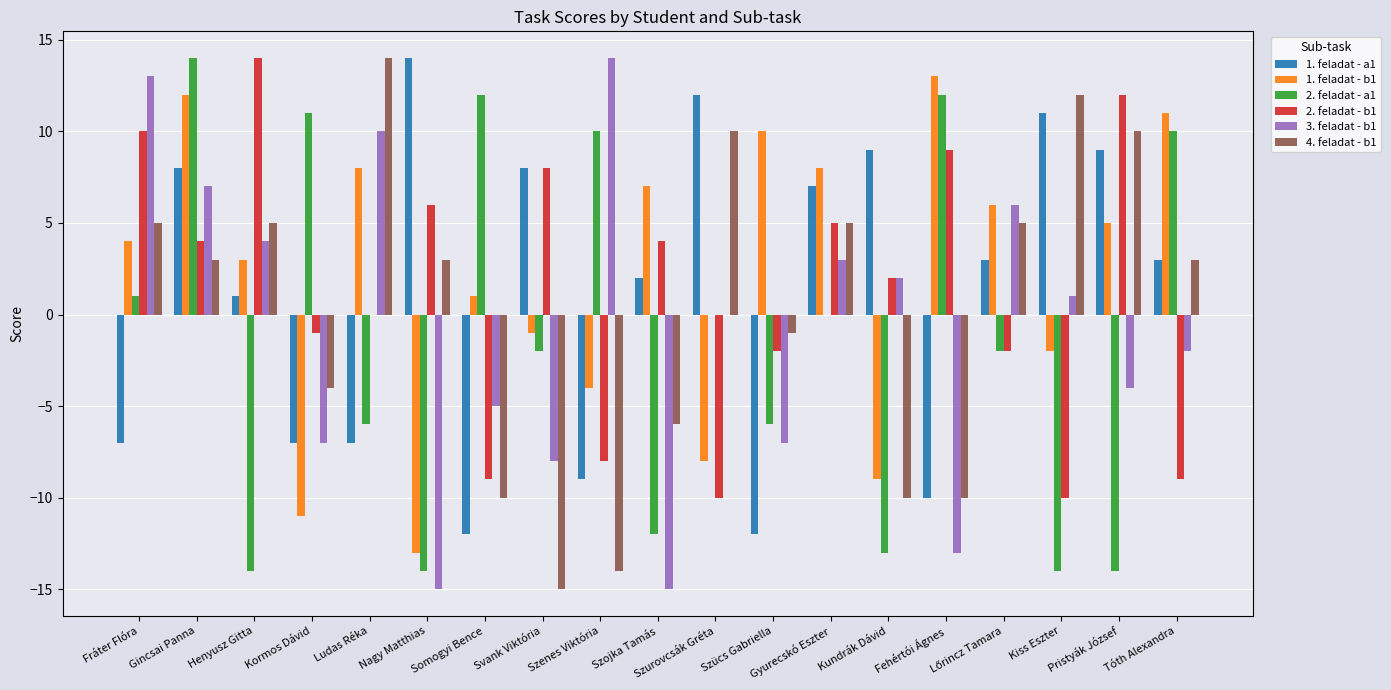

How many positive values does the 4. feladat - b1 series have?

11